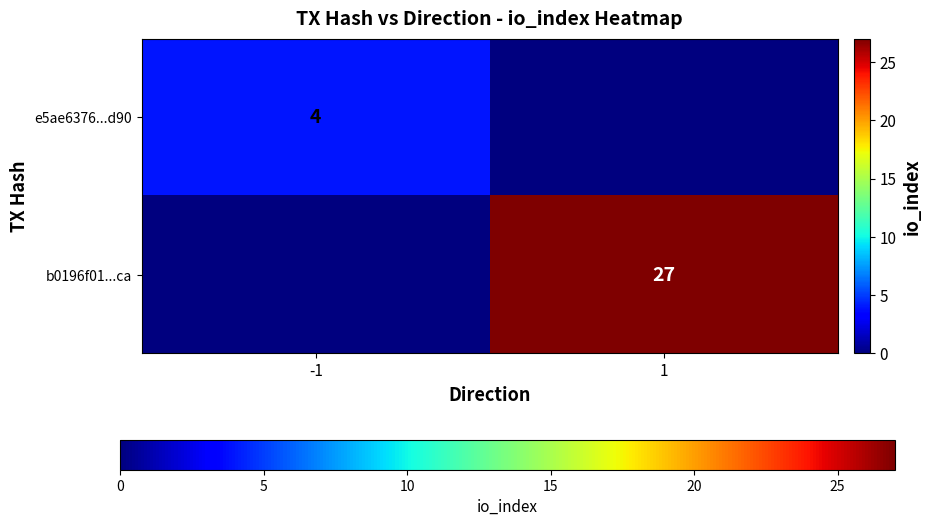

Is it true that e5ae6376...d90 equals 7 at -1?

False